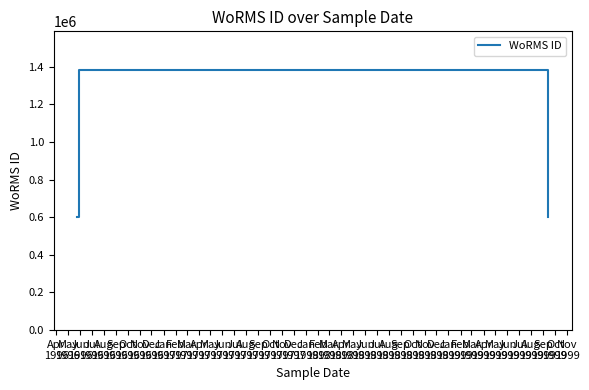

True or false: the data has more than 2 interior local peaks.

False